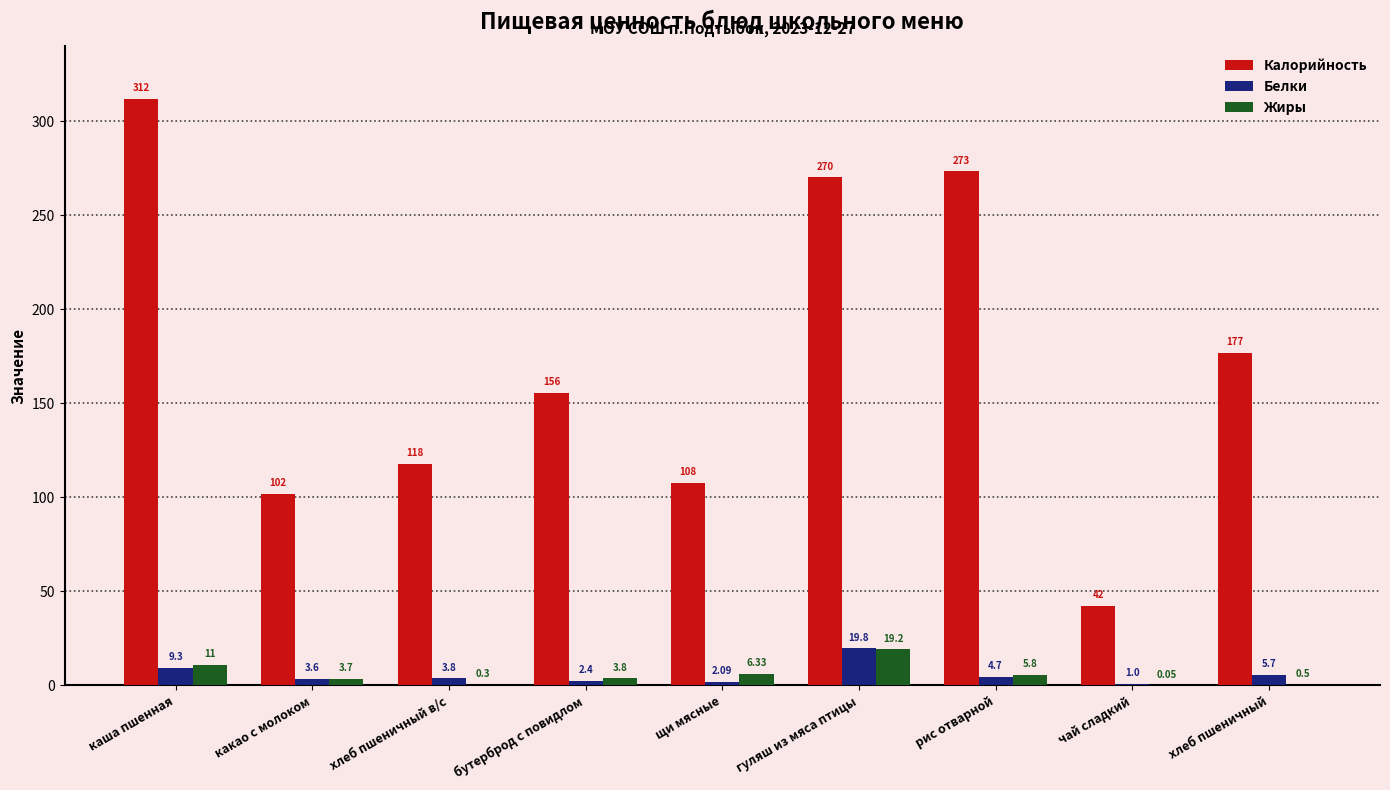

What is the sum of all Белки values?

52.4